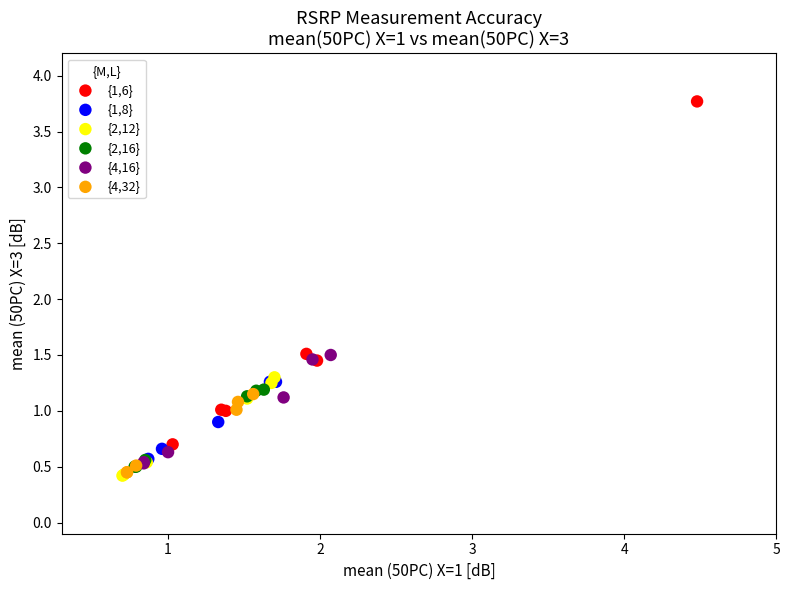

Which series has the largest Y range (max minus min)?

{1,6}